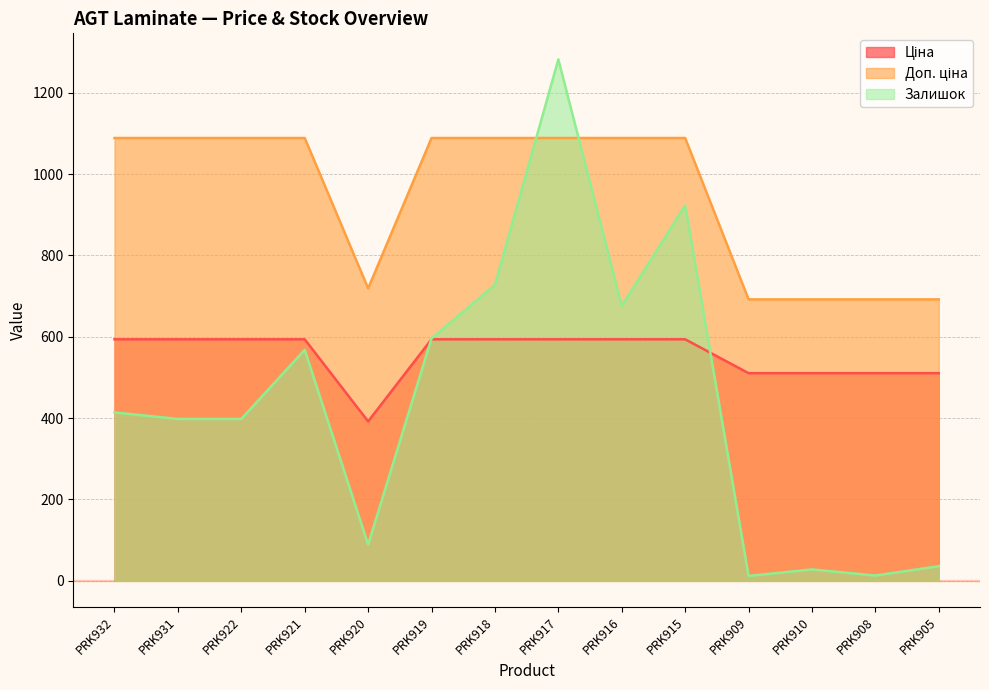

Which series has the widest spread of values?

Залишок